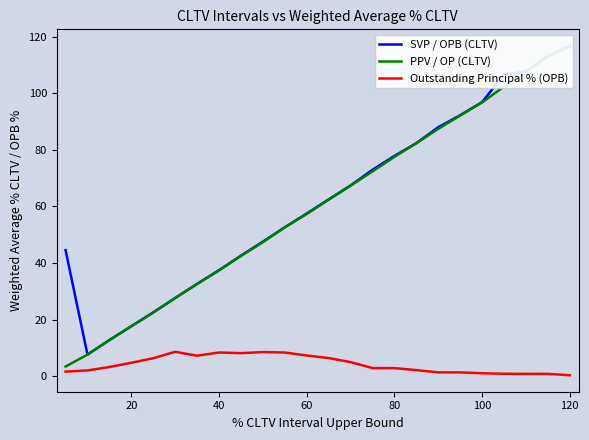

At 120, list the series in order from largest to smallest.

SVP / OPB (CLTV), PPV / OP (CLTV), Outstanding Principal % (OPB)